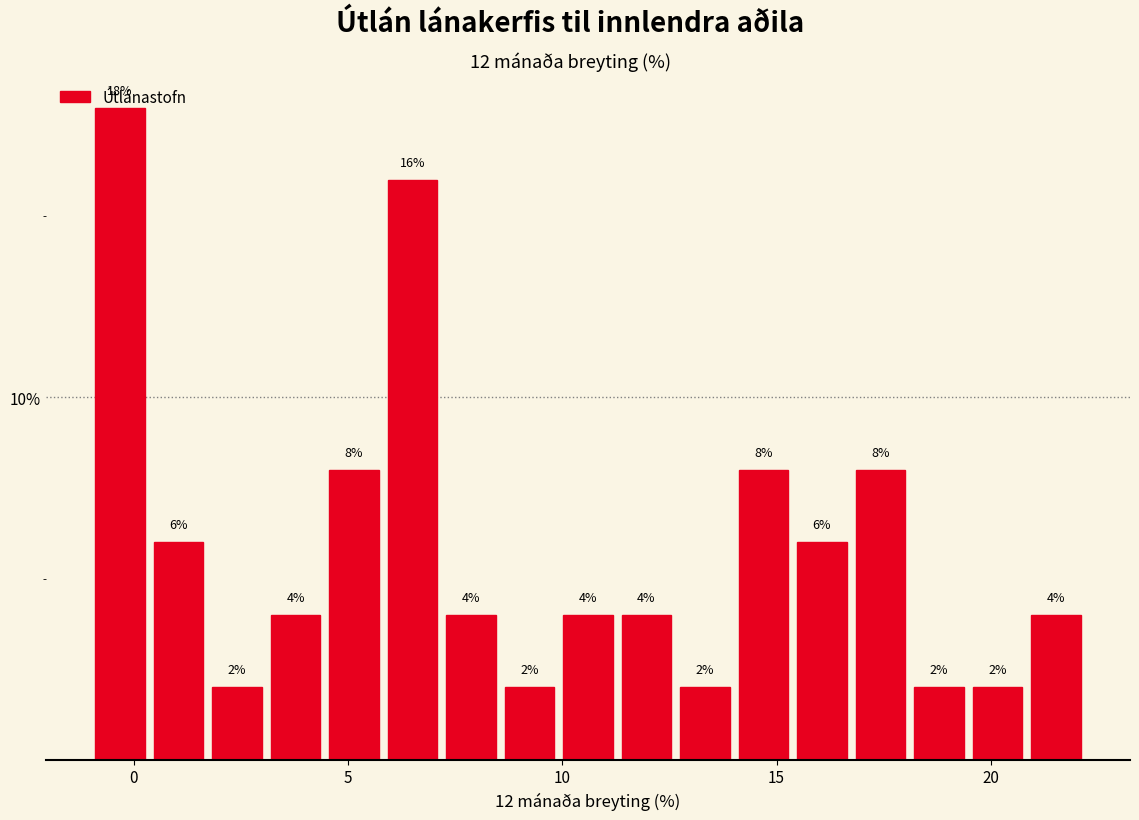

Around what value on the x-axis is the tallest bar? Give the approximate position of its centre, as read against the axis.

-0.5